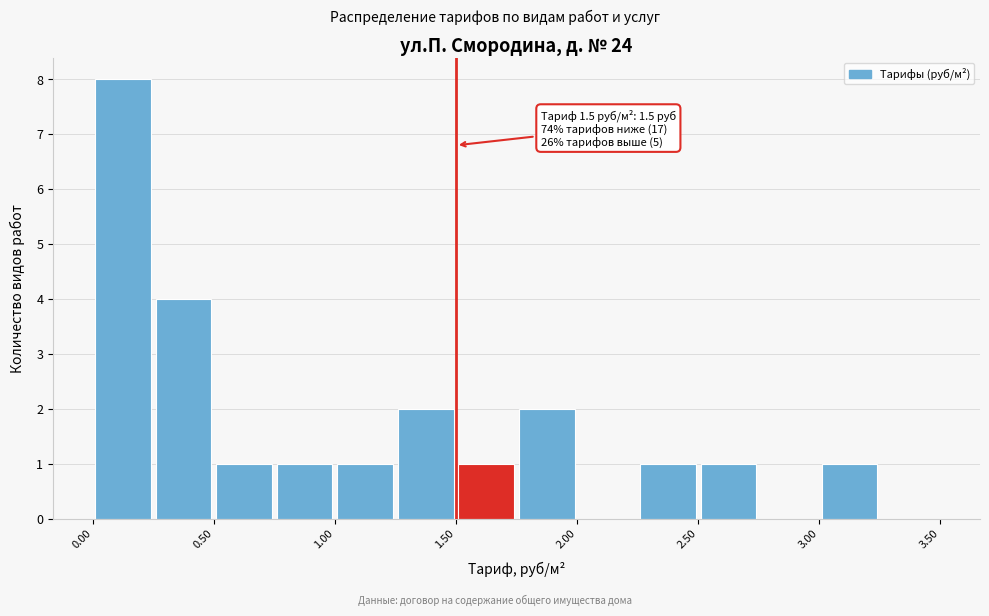

Which range on the x-axis has the tallest bar?

0.00 to 0.25